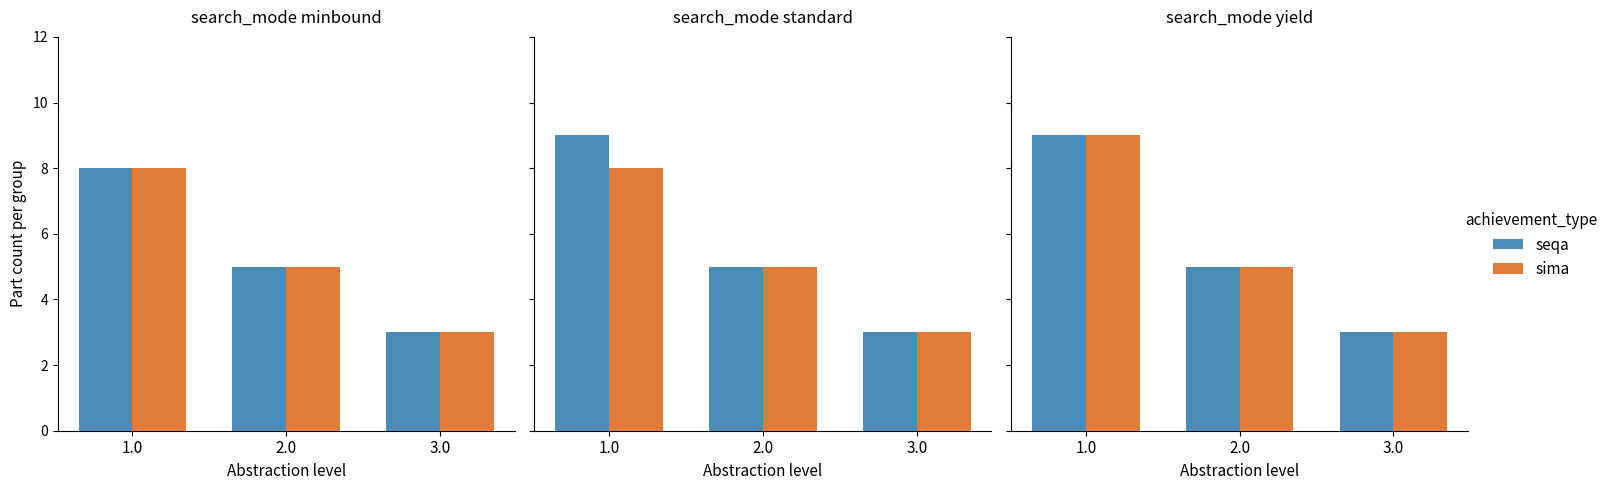

What is the value of the sima bar at the 3rd from the left?

3